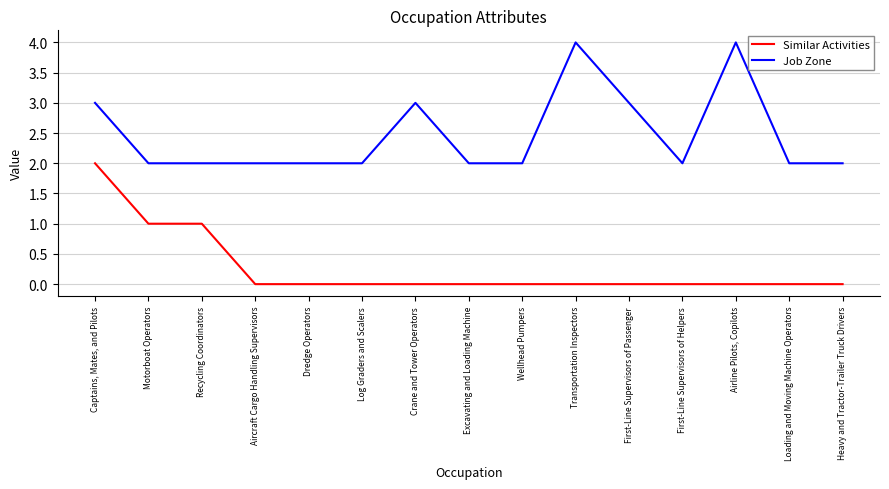

What value does the Job Zone series have at Captains, Mates, and Pilots?

3